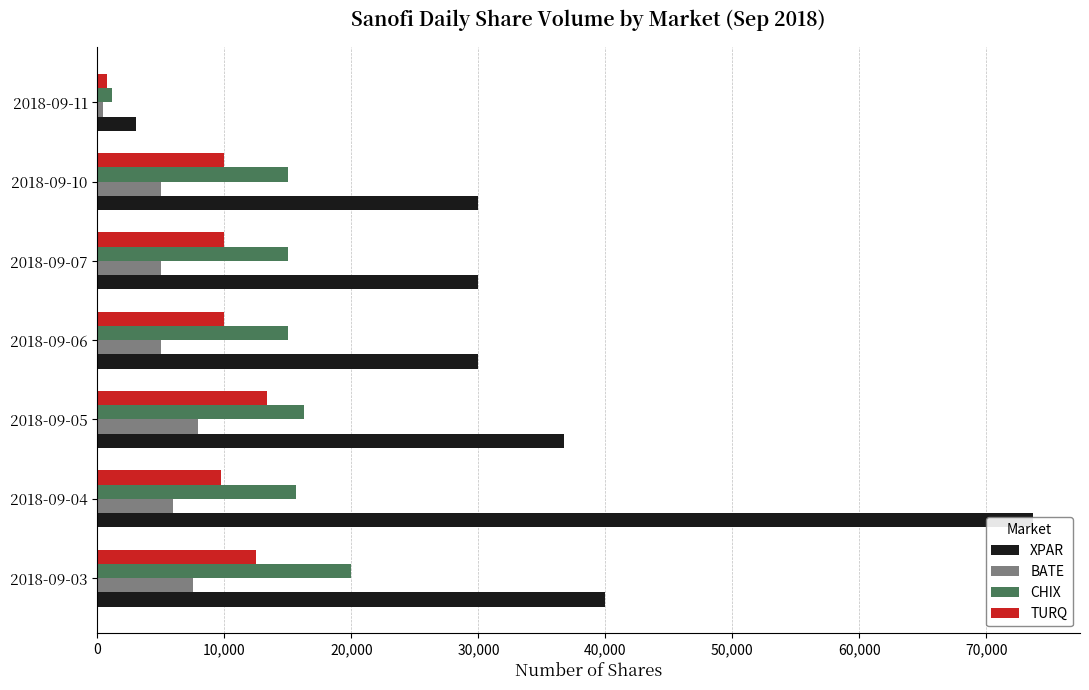

How many categories are shown in the chart?

7